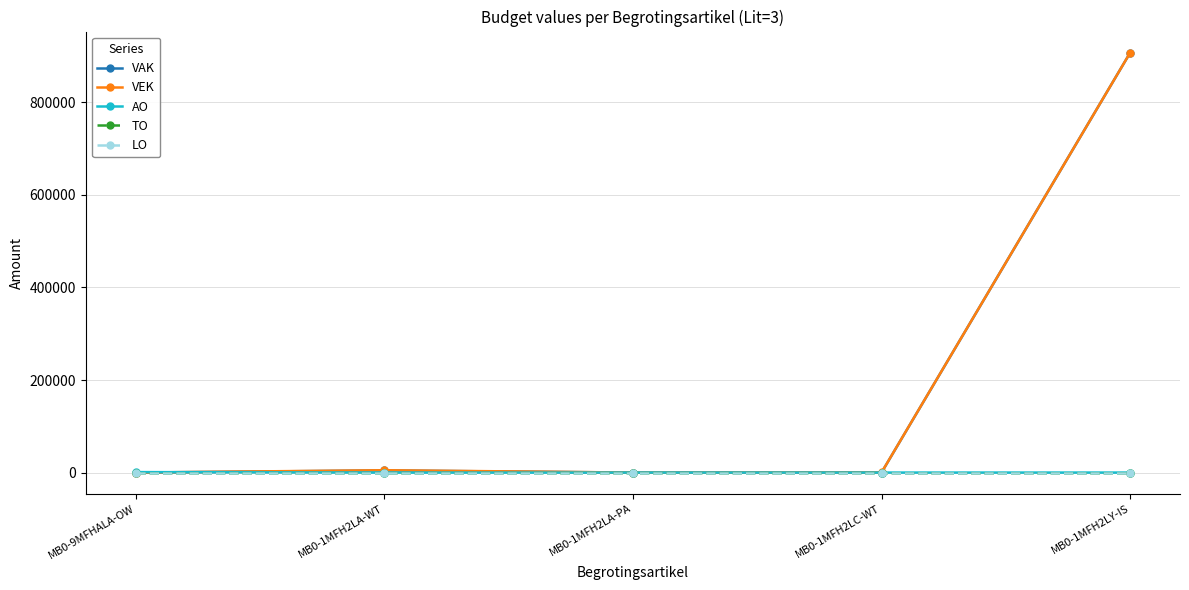

Which category has the highest value across all series?

MB0-1MFH2LY-IS